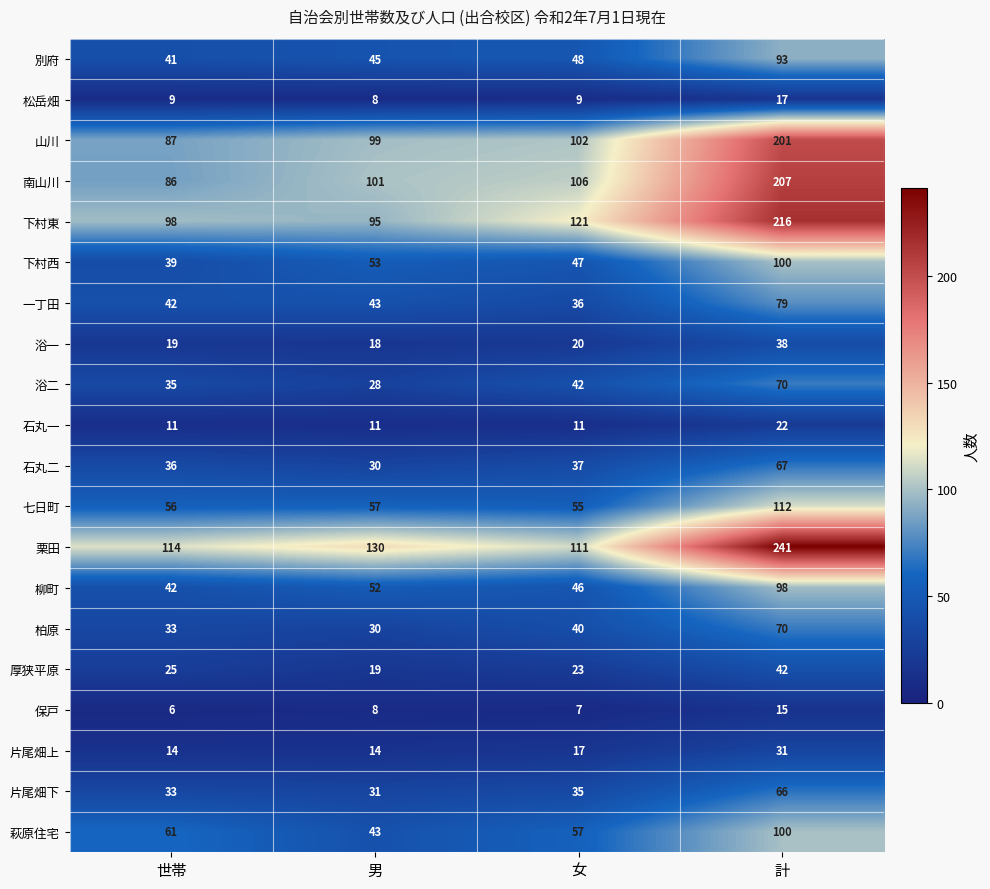

How many series are shown in this chart?

20